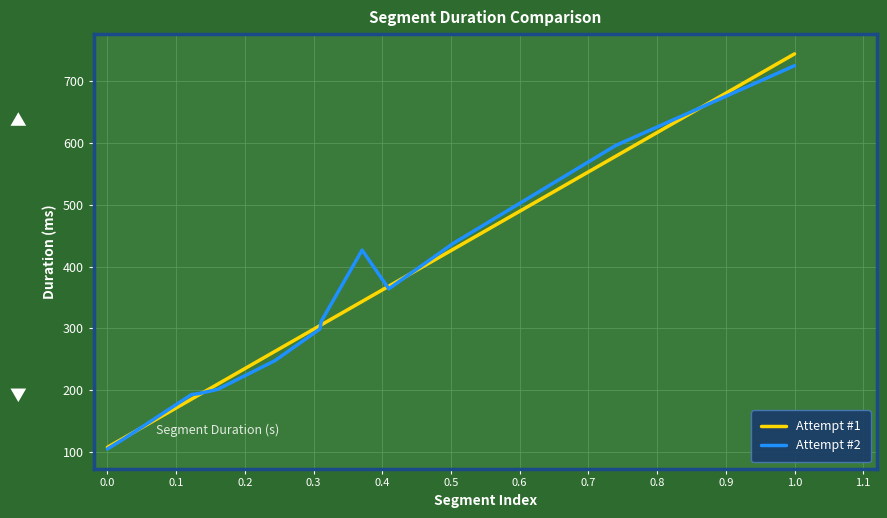

Which series has the largest range (max minus min)?

Attempt #1